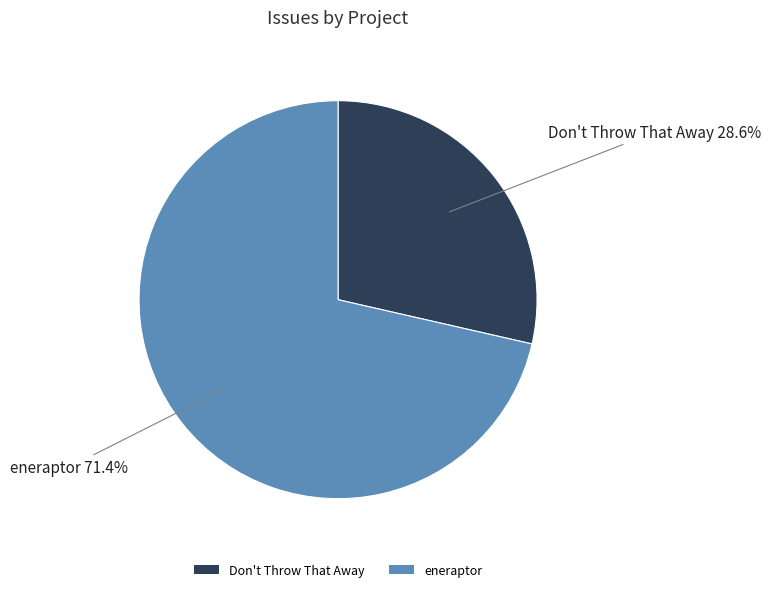

What percentage is NOT represented by Don't Throw That Away?

71.4%